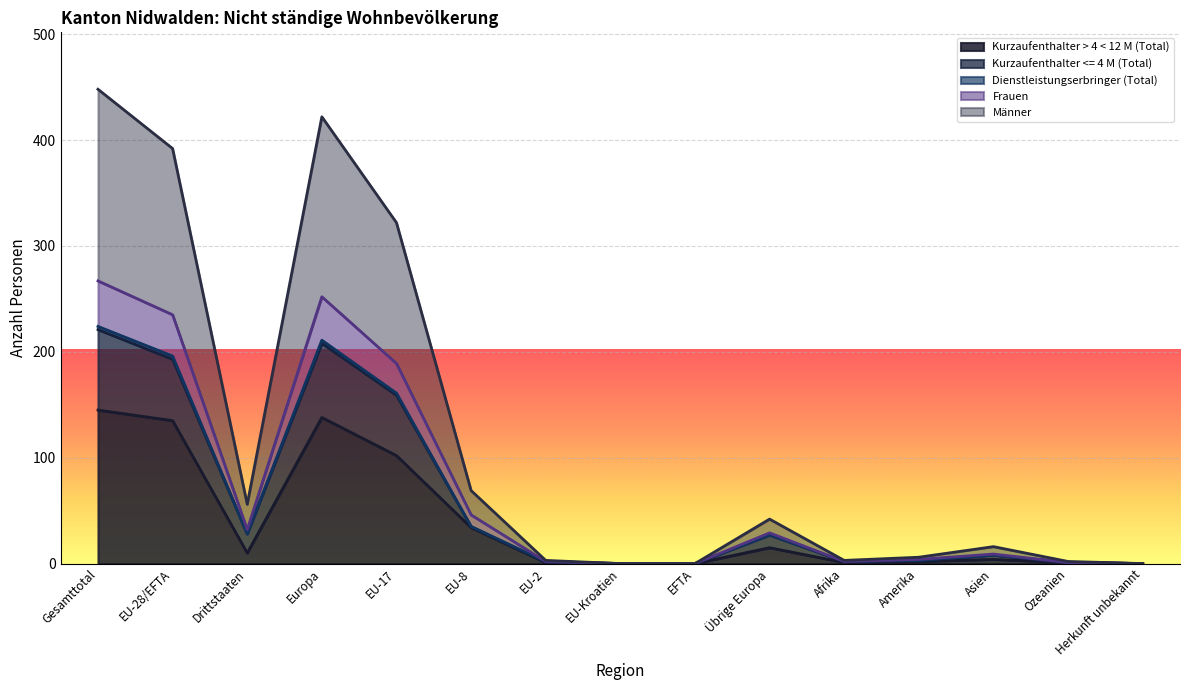

Does the chart display data point markers on the line(s)?

No